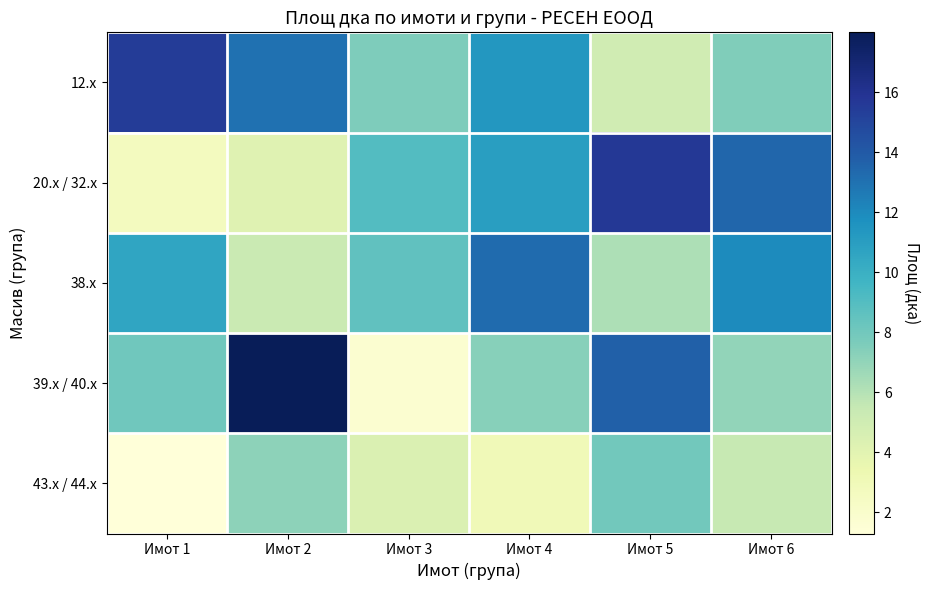

What is the difference between the highest and lowest values at Имот 3?

7.2